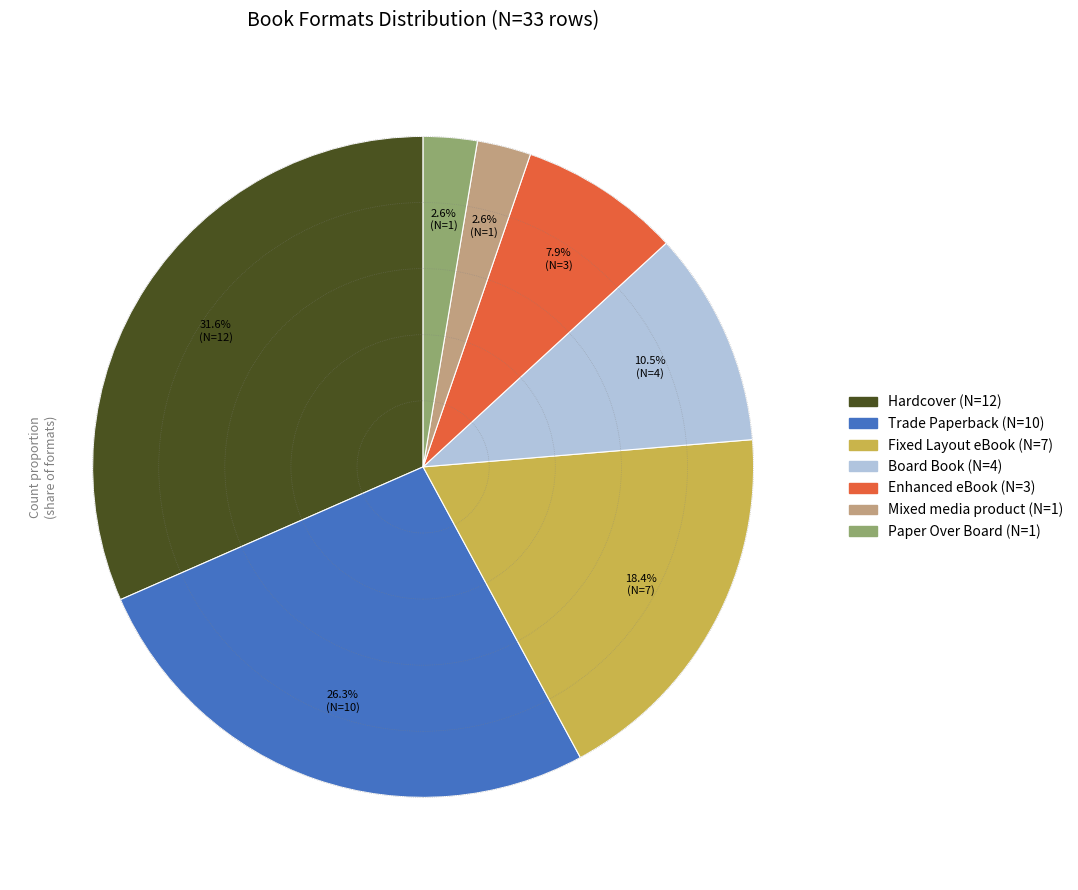

Does any single category account for the majority?

No